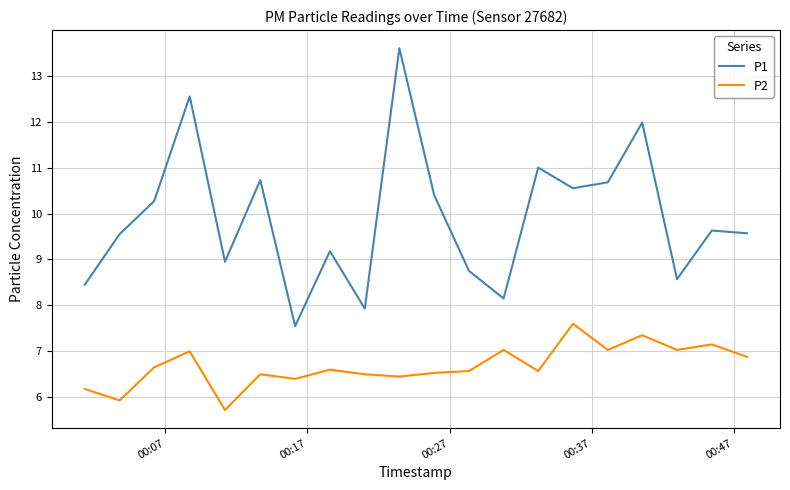

What are all the series names shown in the legend?

P1, P2